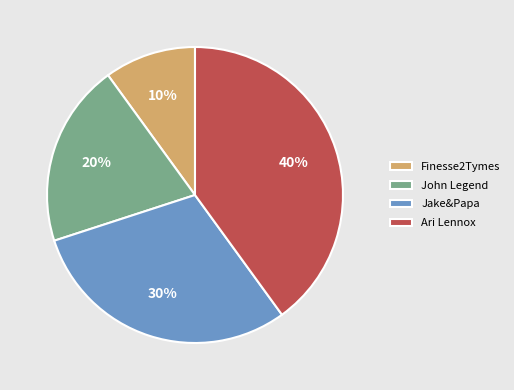

Is there any slice that represents more than half of the pie?

No